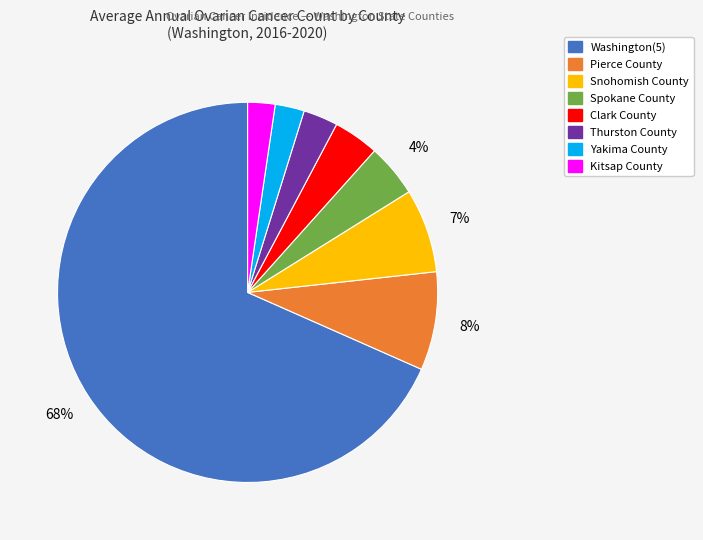

Does Washington(5) represent more than half of the total?

Yes